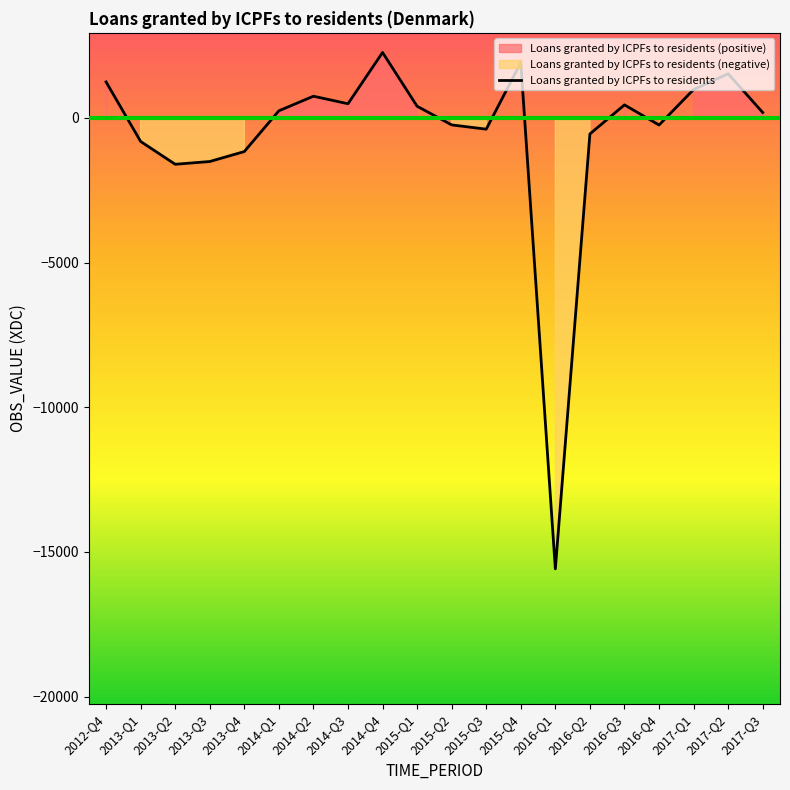

What is the difference between the values at 2013-Q2 and 2015-Q1?

2005